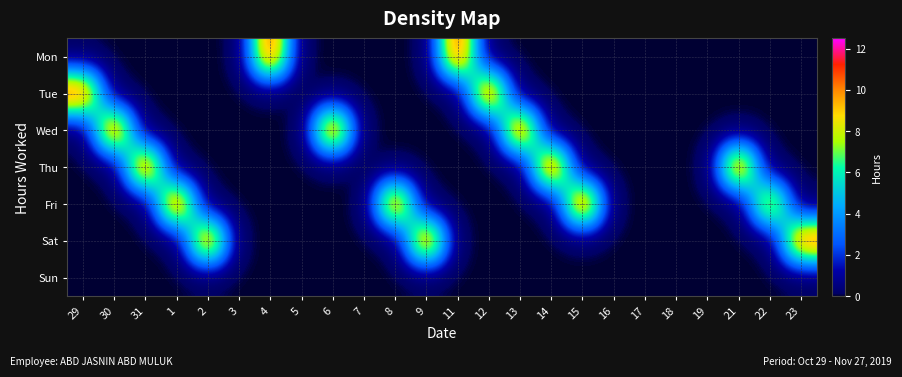

Which label corresponds to the largest value in the chart?

15